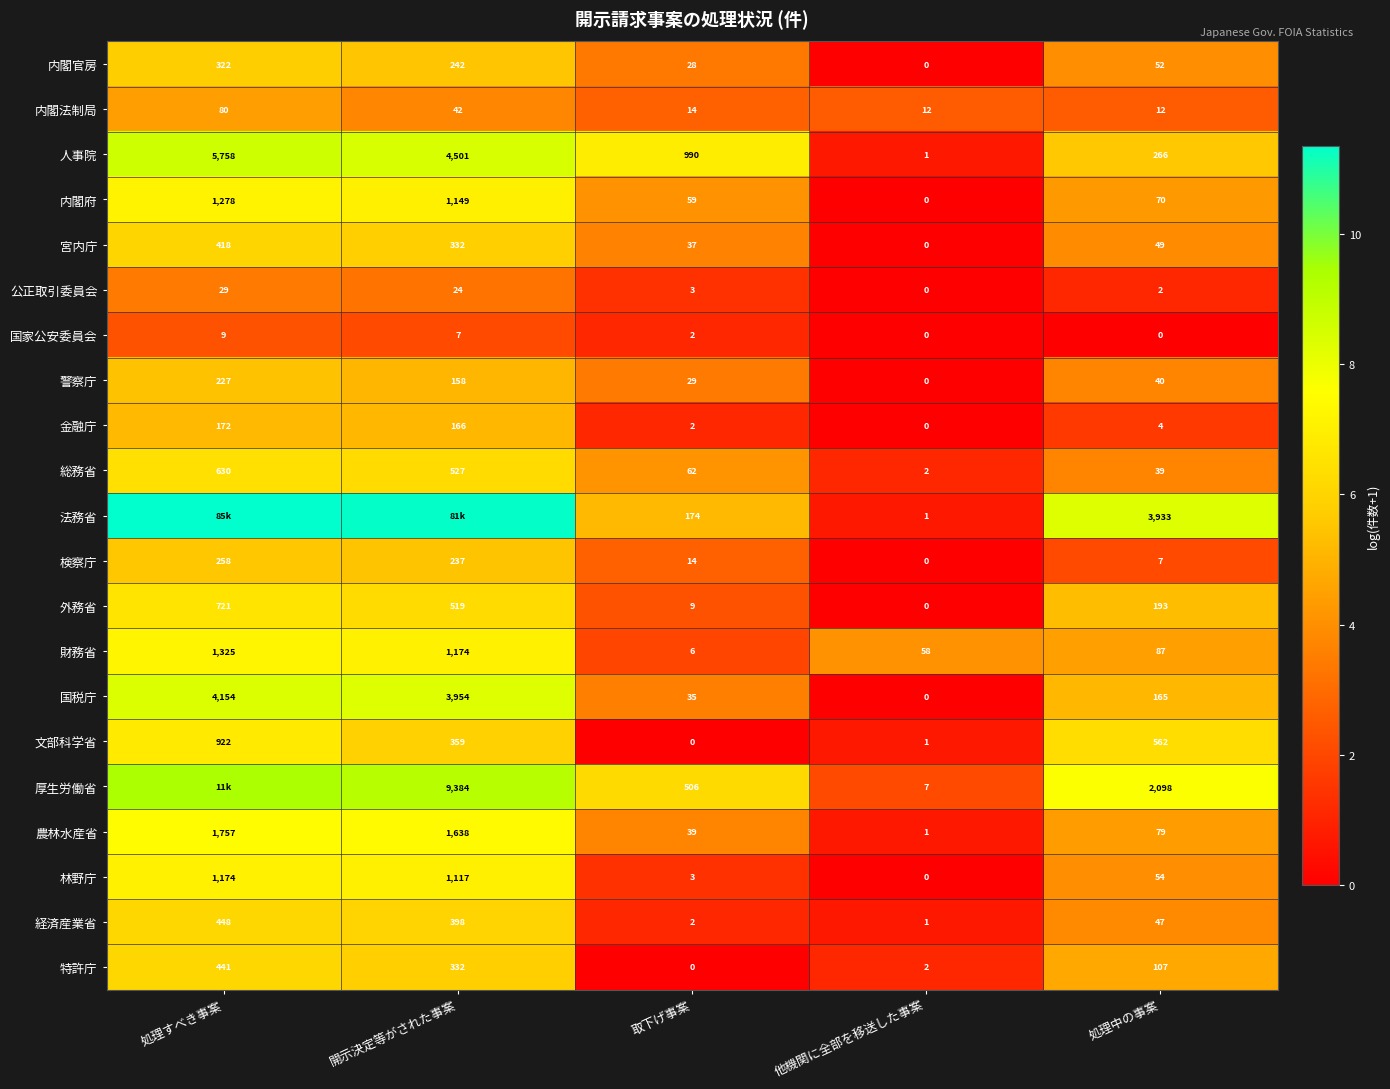

At which category does the chart reach its peak across all series?

処理すべき事案